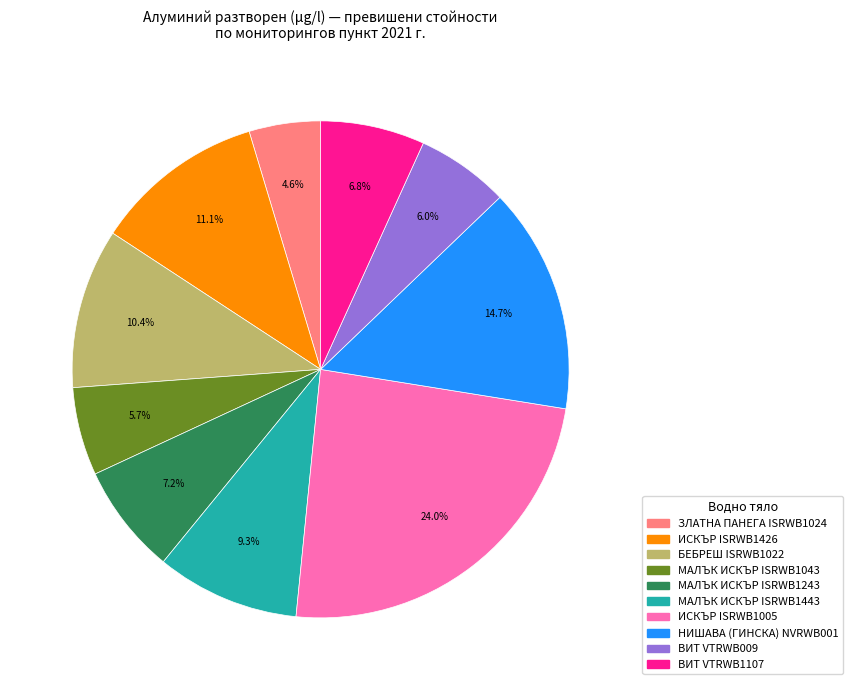

Between НИШАВА (ГИНСКА) NVRWB001 and ВИТ VTRWB1107, which is larger?

НИШАВА (ГИНСКА) NVRWB001